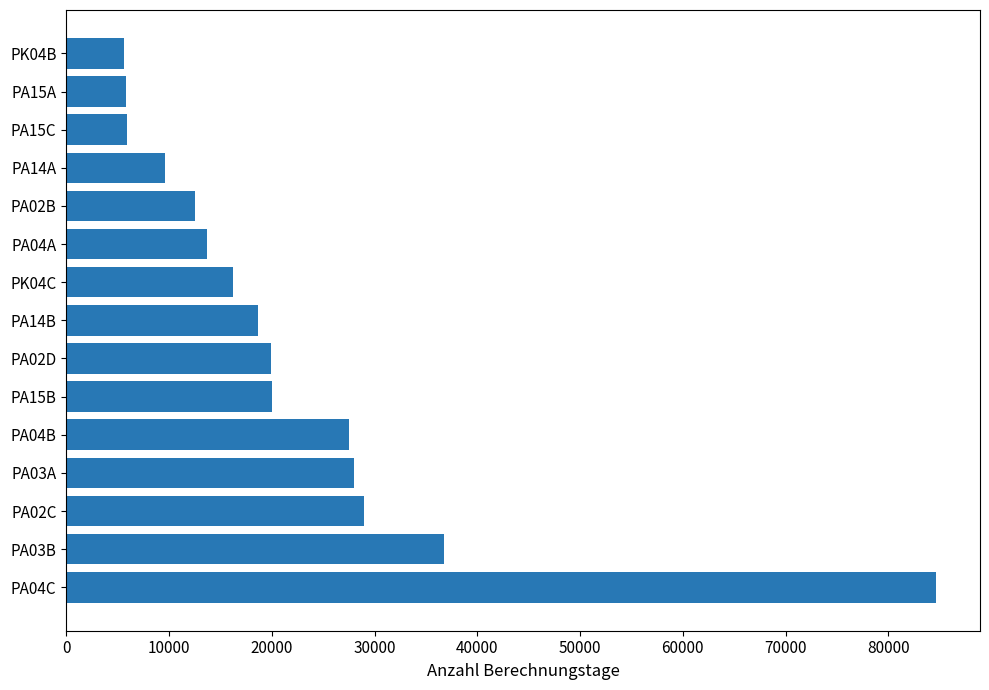

Is it true that the value at PA15A is 5828?

True